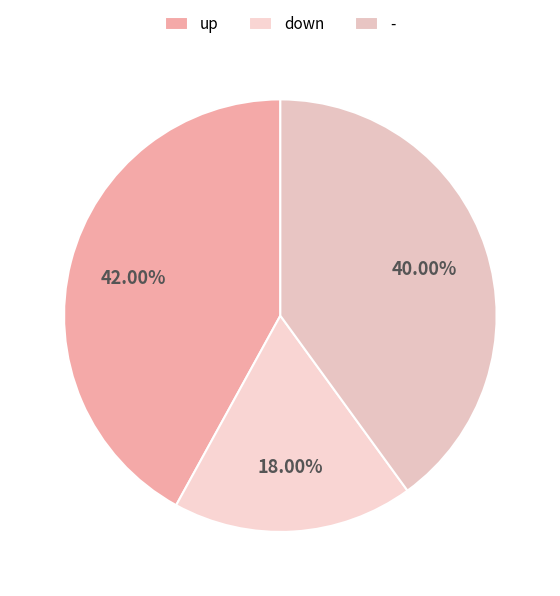

What percentage is the down slice, to the nearest percent?

18%